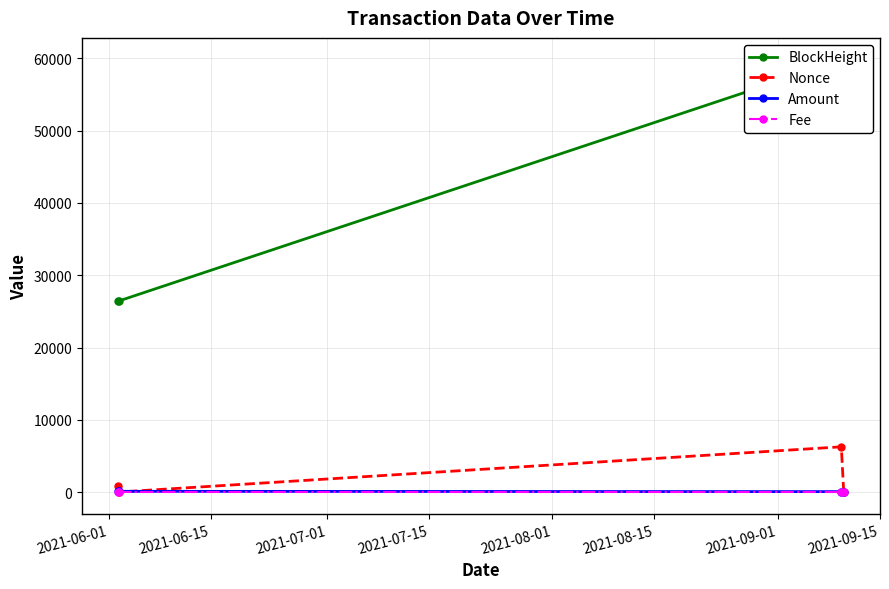

After their last crossing, which series has the higher values: Nonce or Amount?

Amount